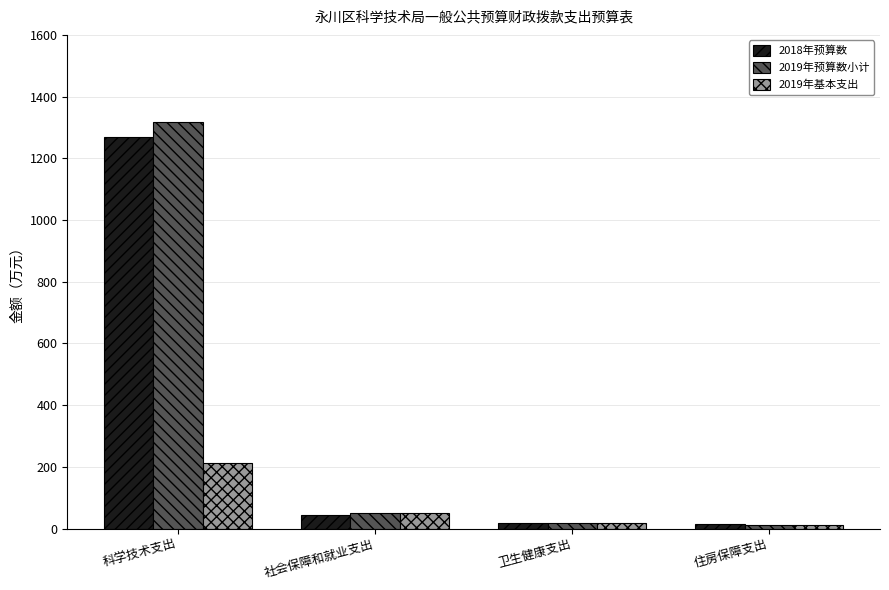

Which category has the highest value across all series?

科学技术支出